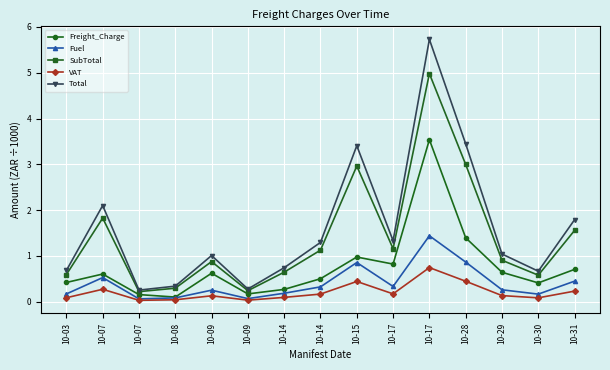

True or false: Fuel and SubTotal intersect in this chart.

False